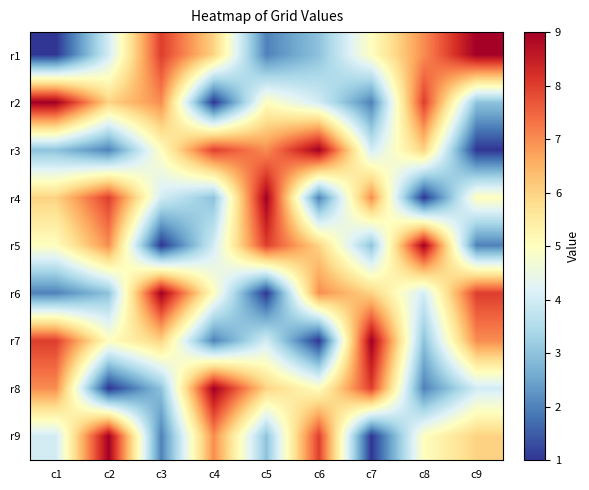

How many categories are shown in the chart?

9